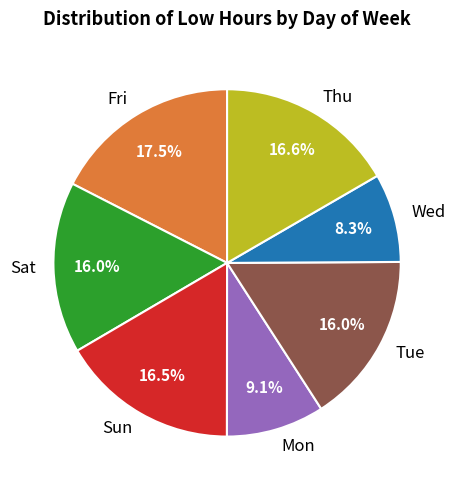

What percentage is the Mon slice, to the nearest percent?

9%